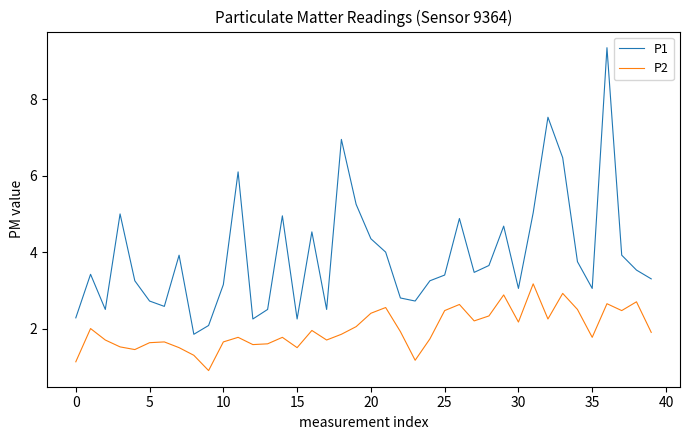

What is the highest value of the P2 series?

3.2